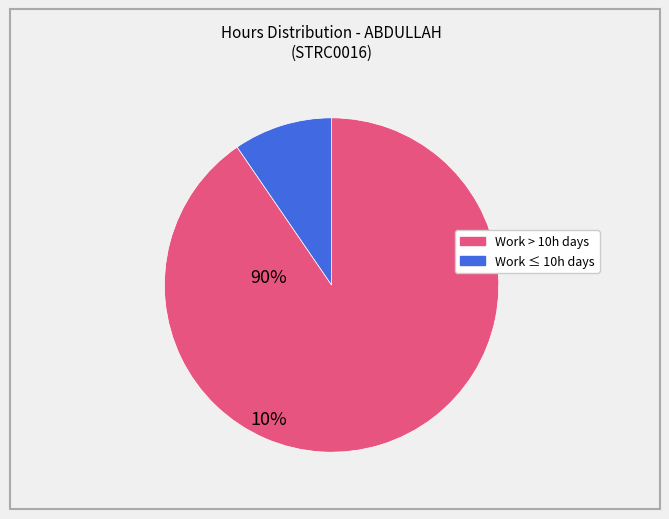

How many slices are in this pie chart?

2